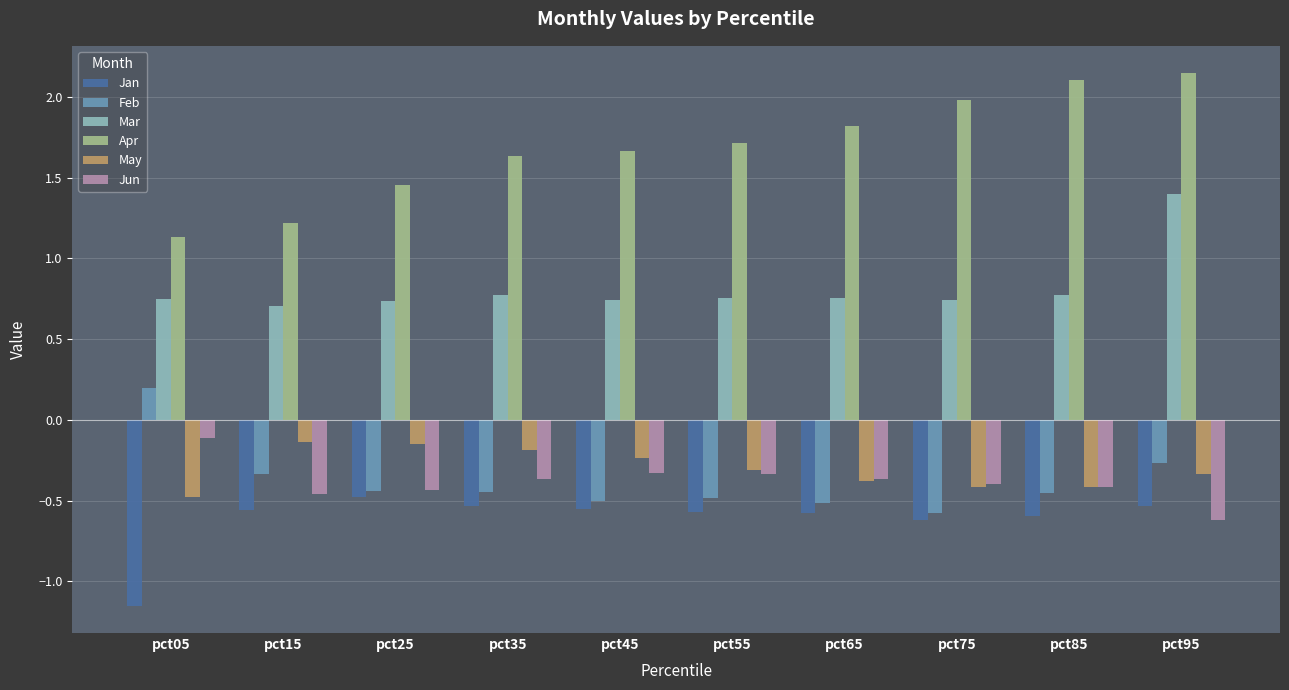

Which series has the largest range (max minus min)?

Apr